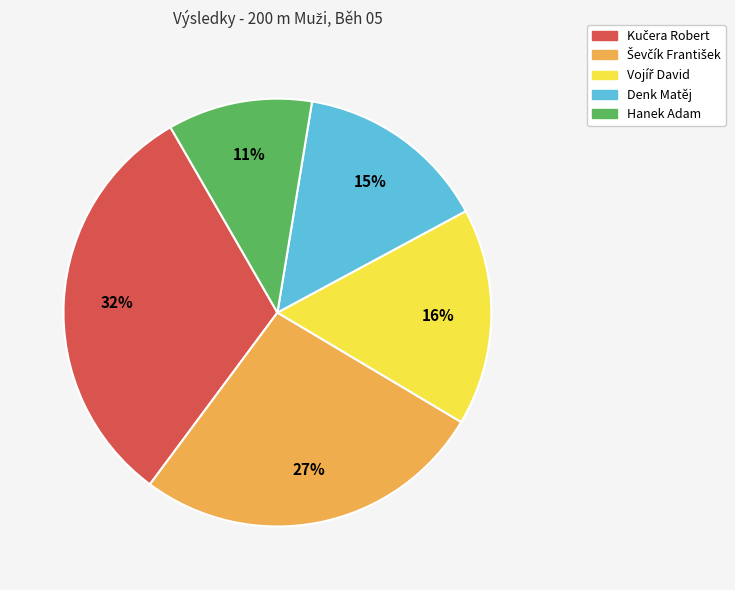

Which slice is the smallest?

Hanek Adam